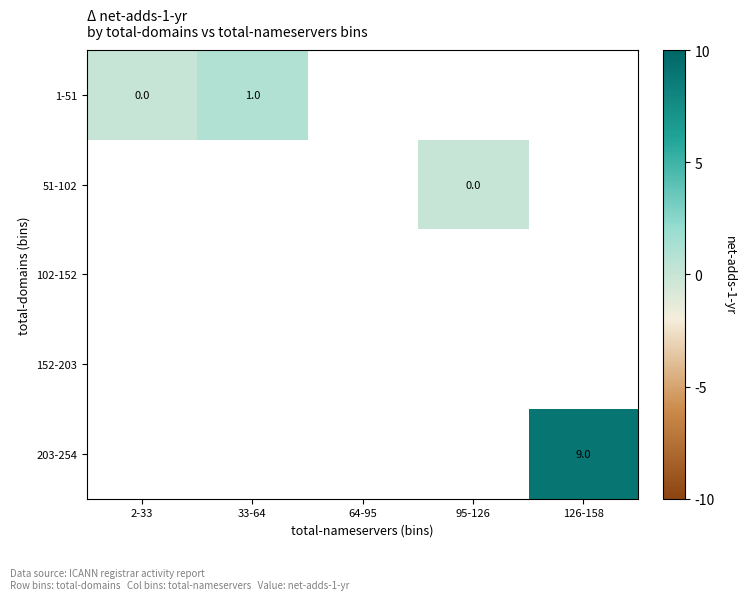

How many data points does each series have?

5